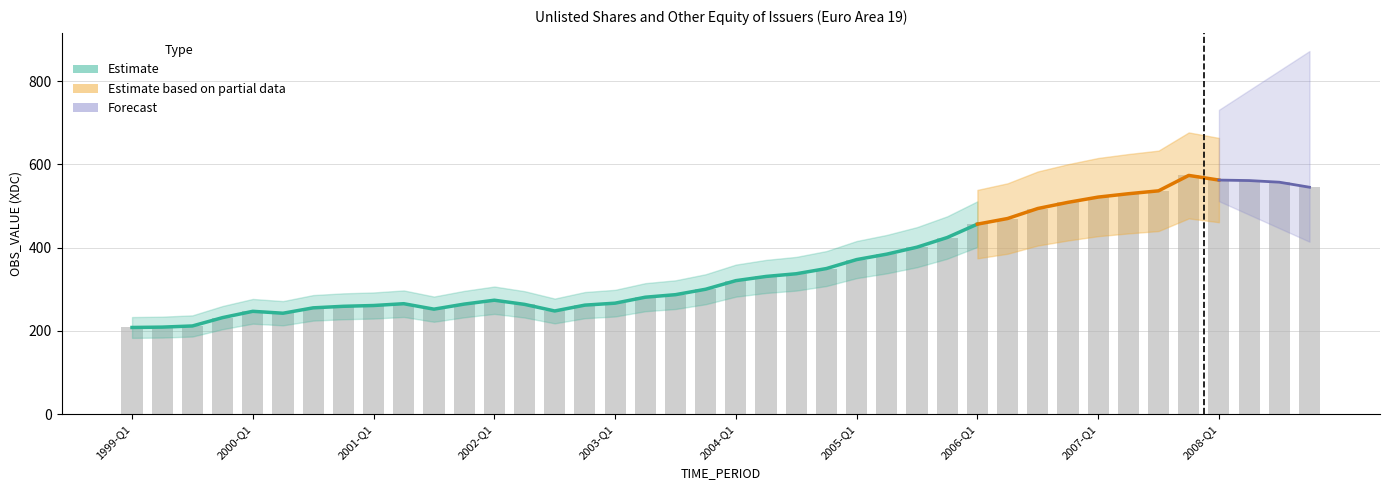

What is the value of the 32nd bar from the left?

509.0